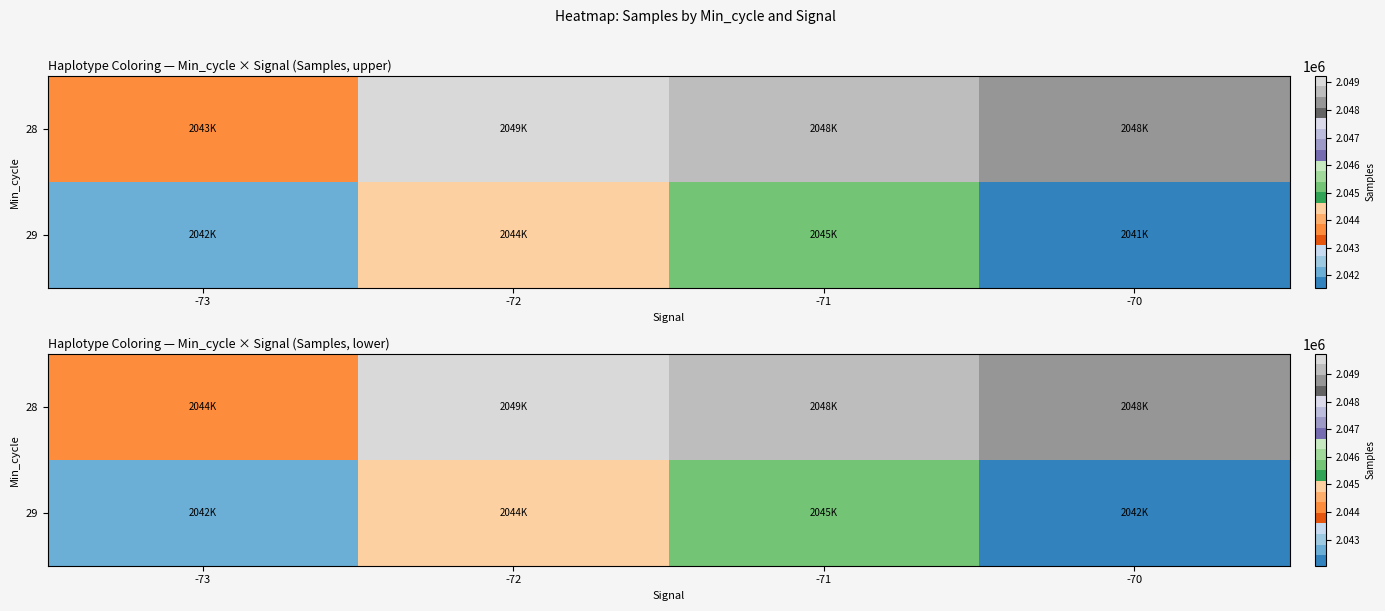

At which label does 29 reach its peak?

-71